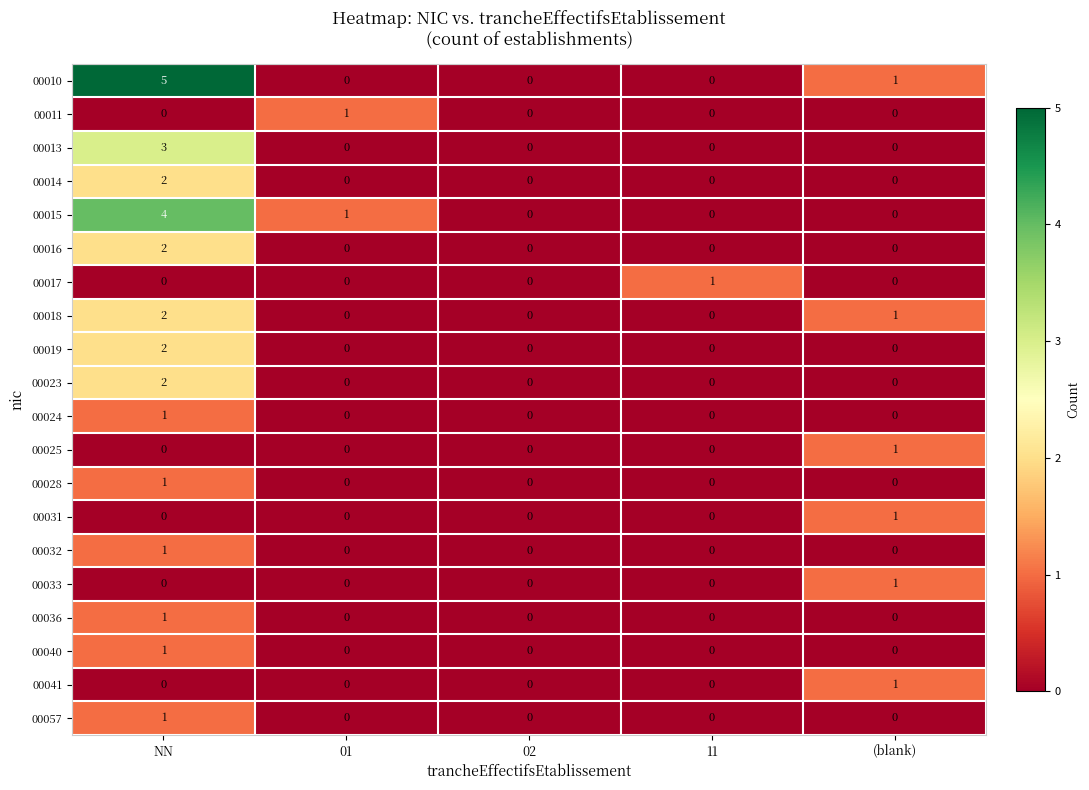

Which series has the widest spread of values?

00010